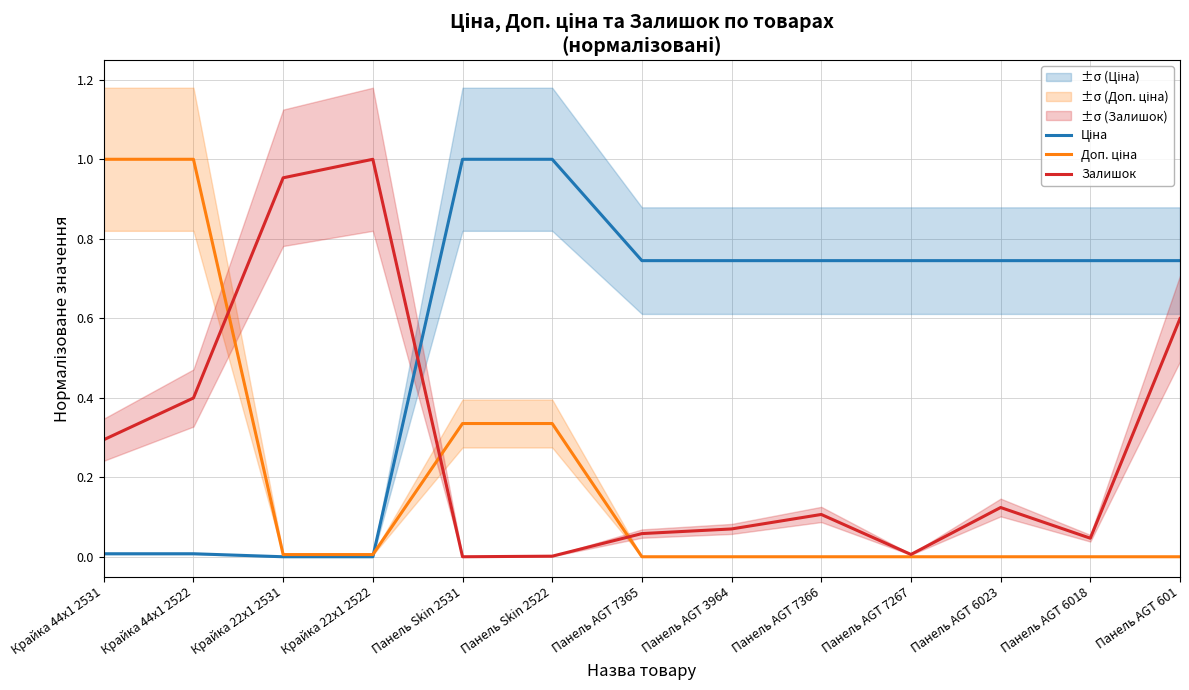

At which category does Залишок reach its first local peak?

Крайка 22x1 2522